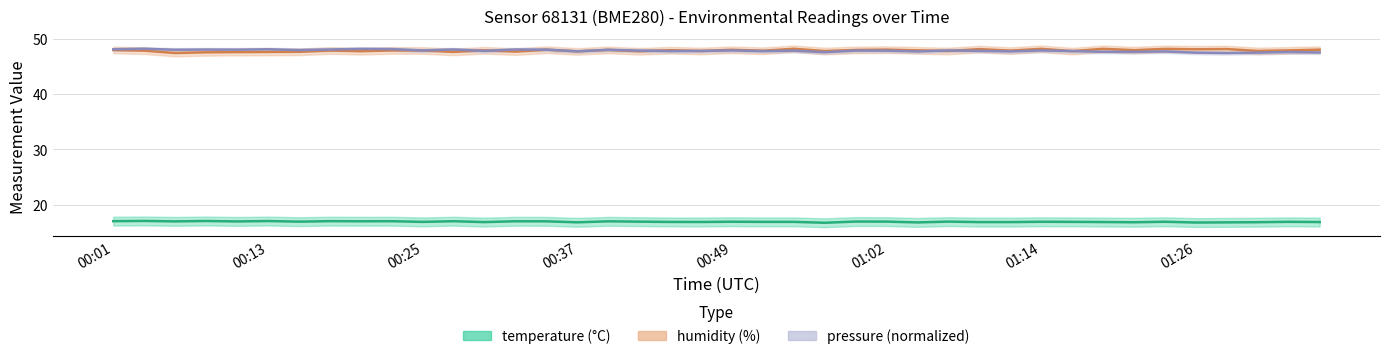

What is the label of the 18th point from the right?

00:54